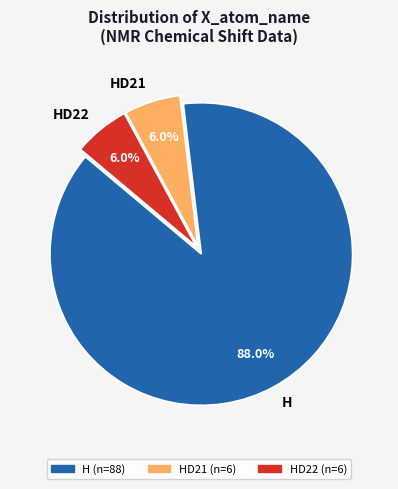

What percentage is the HD22 slice, to the nearest percent?

6%